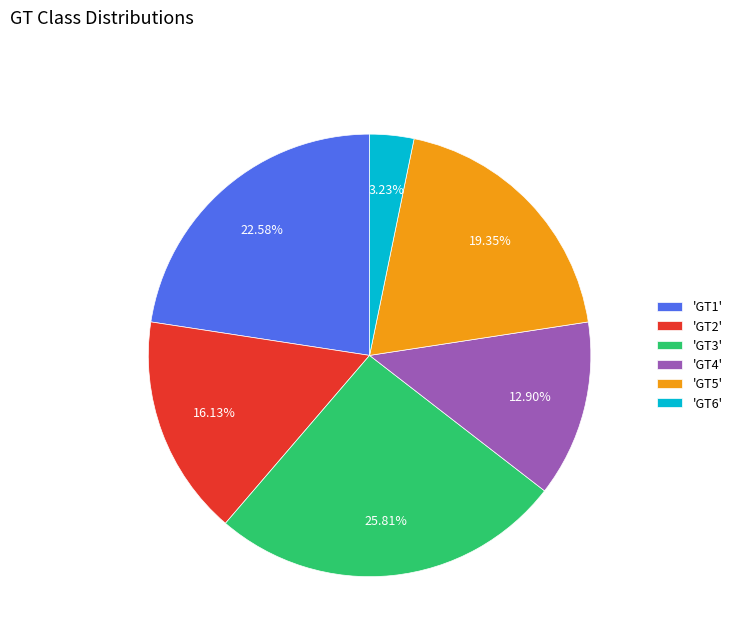

Approximately how many times larger is the value at 'GT2' compared to 'GT6'?

5.0